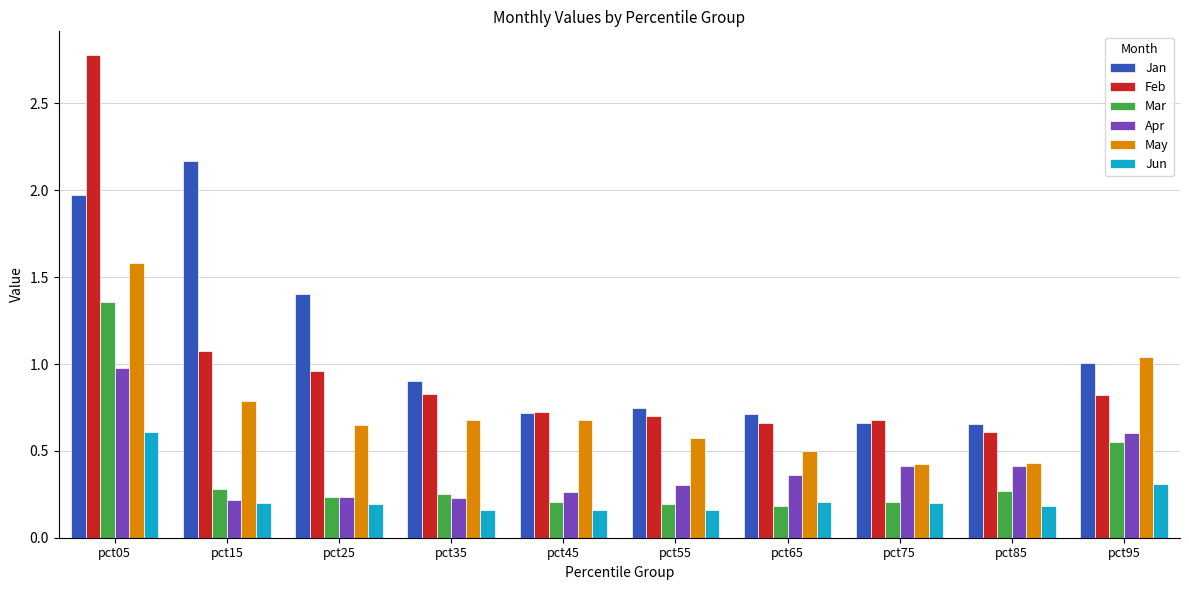

How many groups of bars are there?

10